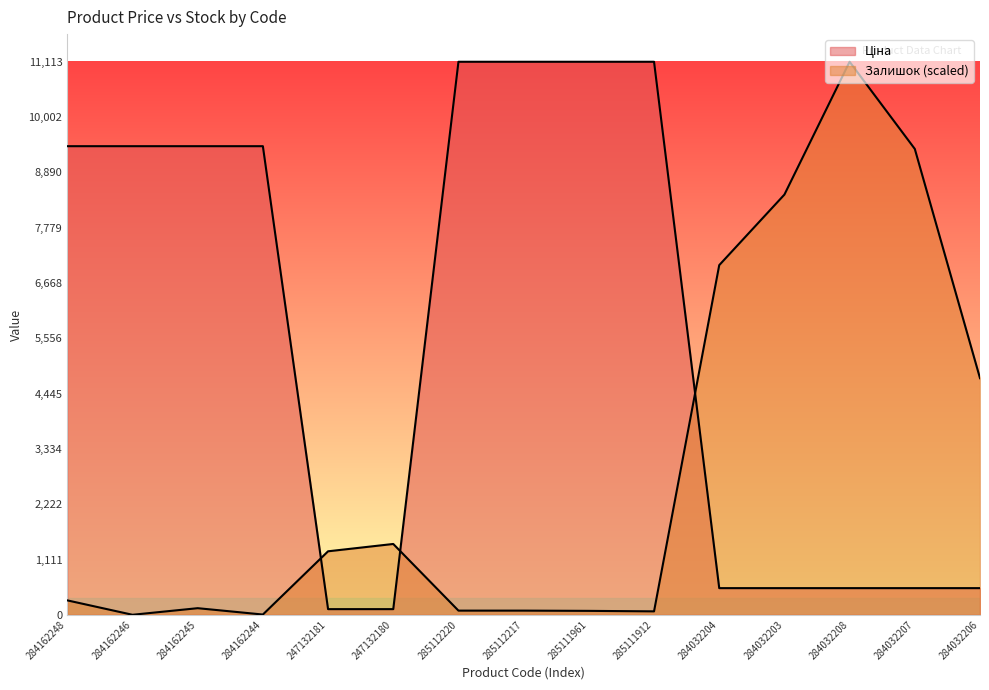

Between 284032204 and 284162244, which is larger?

284162244